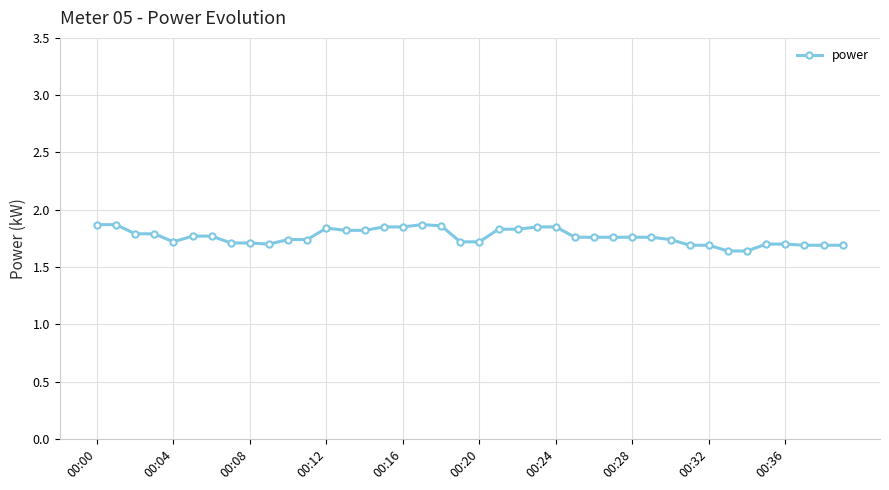

How many values are between 1 and 2?

40